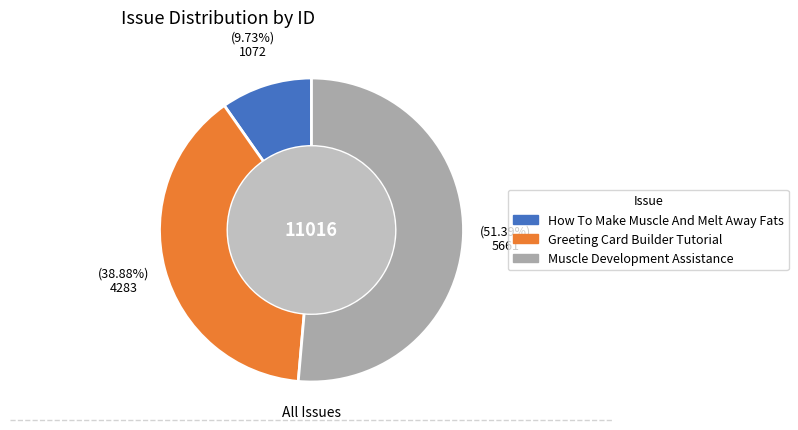

How many segments does this pie chart have?

3